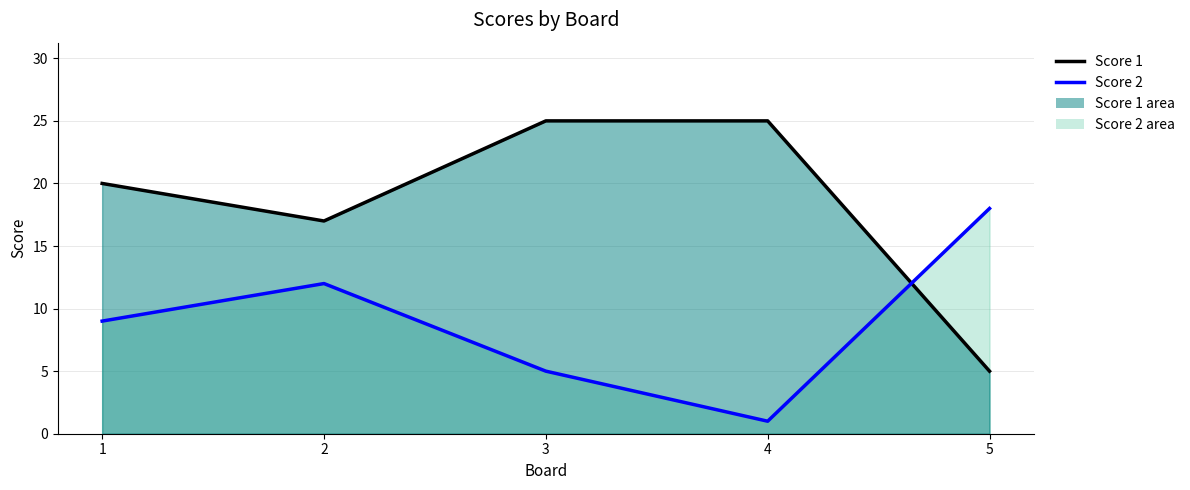

How many data points in Score 1 line are less than 20?

2